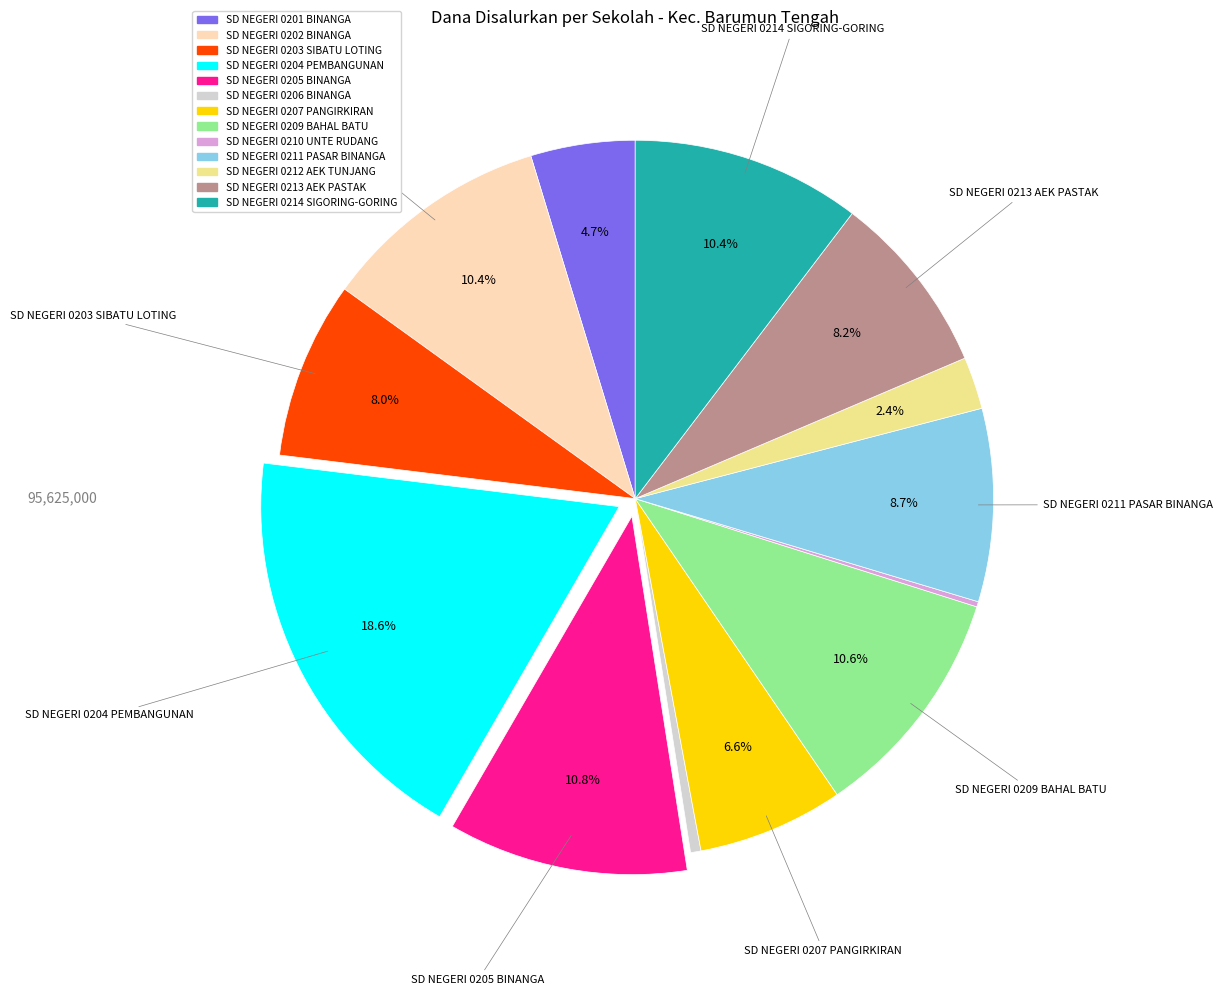

Do SD NEGERI 0211 PASAR BINANGA and SD NEGERI 0201 BINANGA together represent more than half of the pie?

No